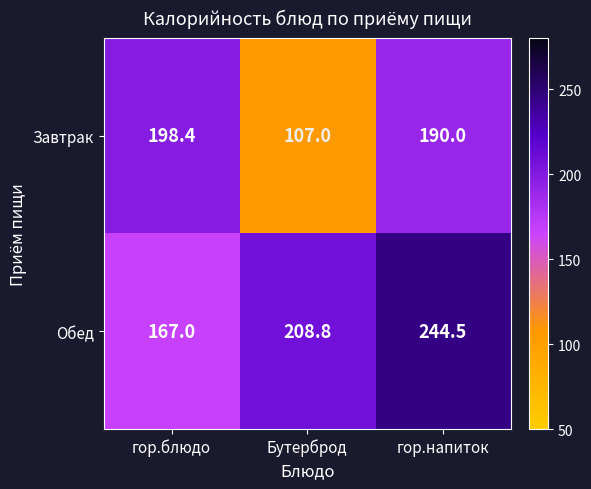

What value does the Завтрак series have at гор.блюдо?

198.4